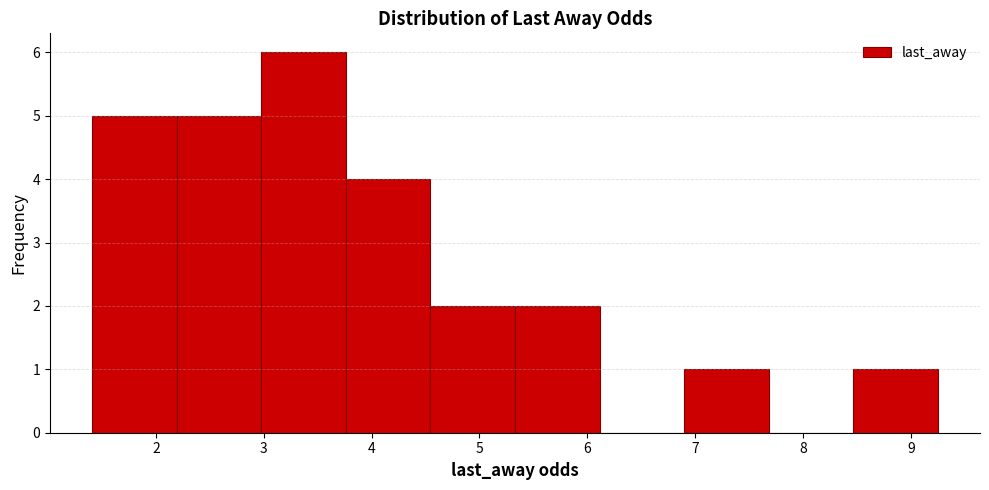

What is the height of the bar covering 1.4 to 2.2 on the x-axis? Neither the bar edges nor the heights are printed on the chart, so give them approximately, as read against the axes.

5